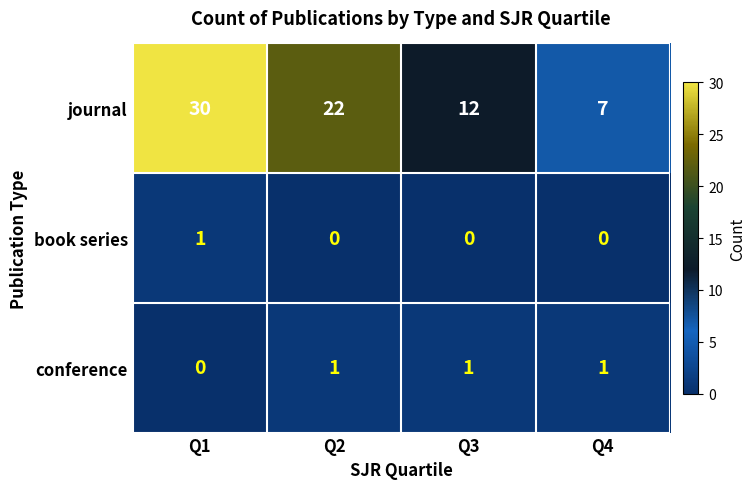

Which label corresponds to the largest value in the chart?

Q1